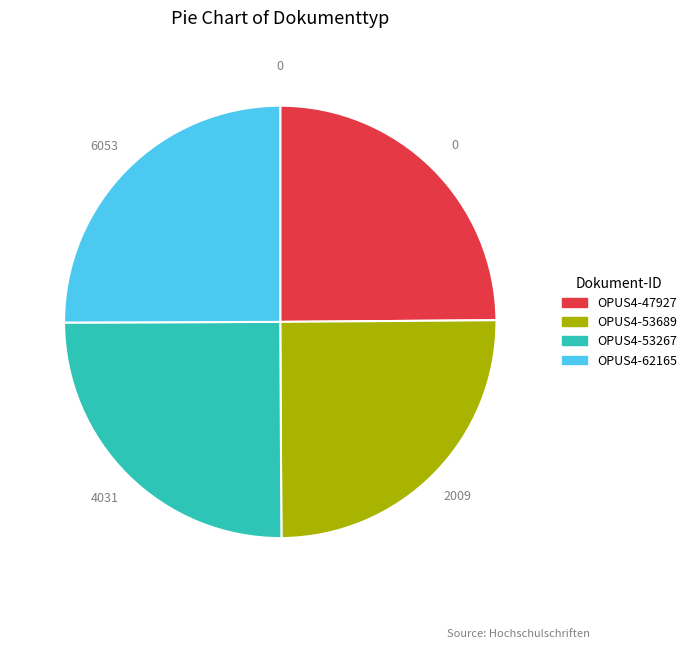

Is there a majority slice in this chart?

No